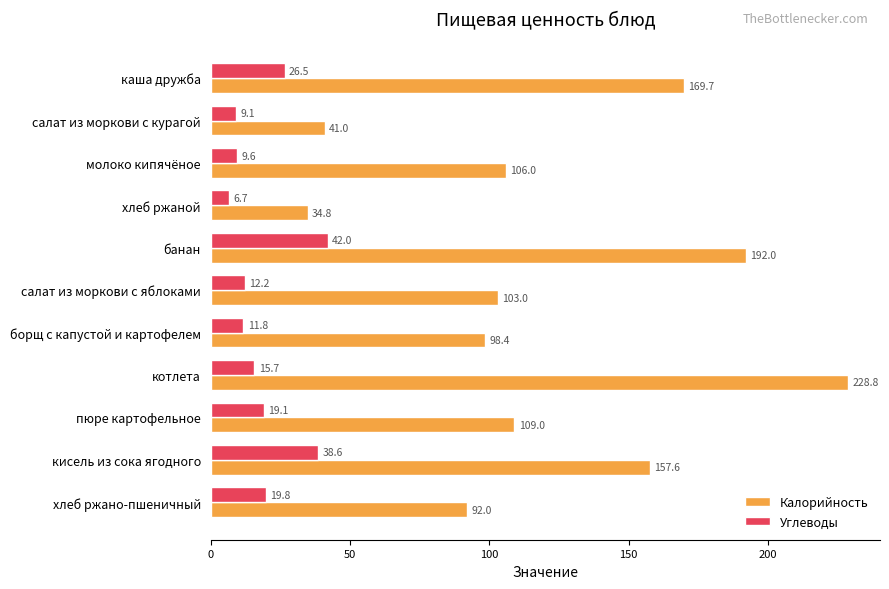

What is the highest value of the Углеводы series?

42.0